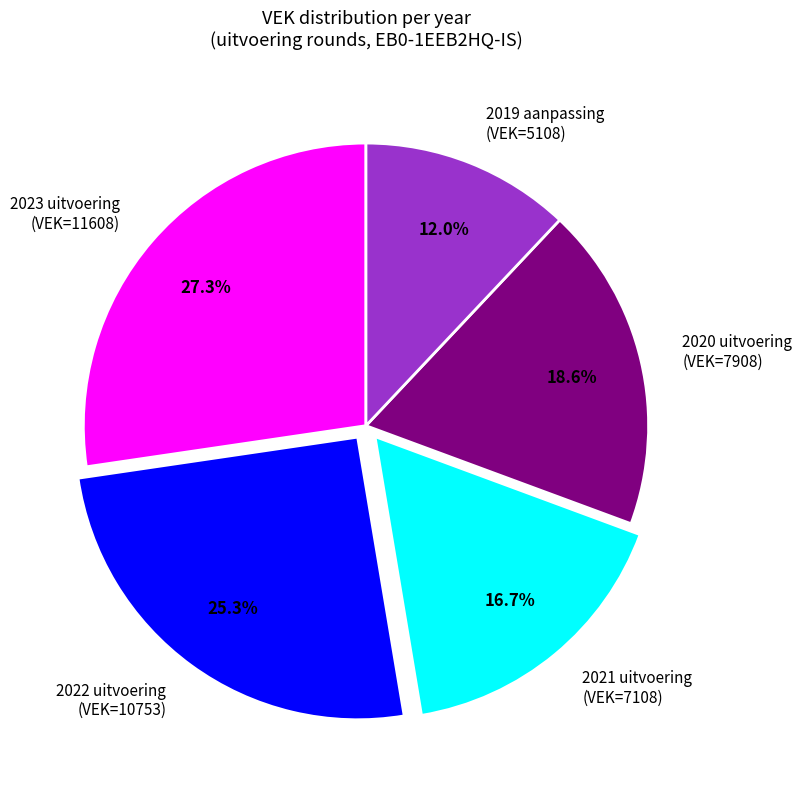

Is there a majority slice in this chart?

No